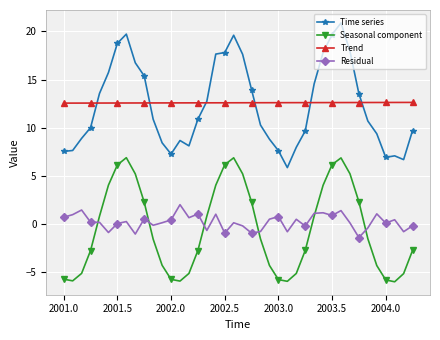

How many lines are shown in the chart?

4